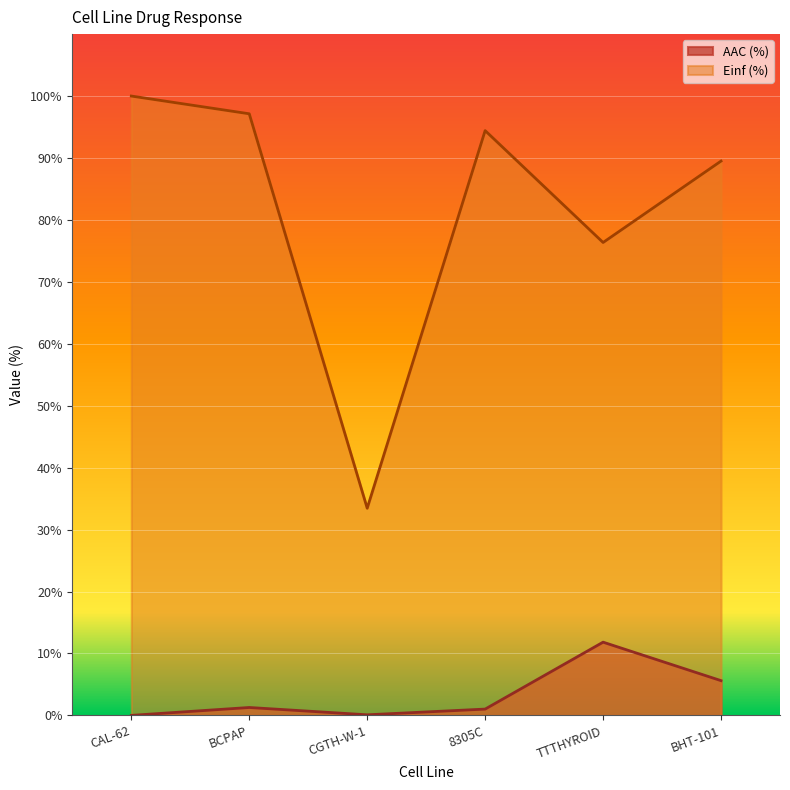

Where is the first local minimum for AAC (%)?

CGTH-W-1